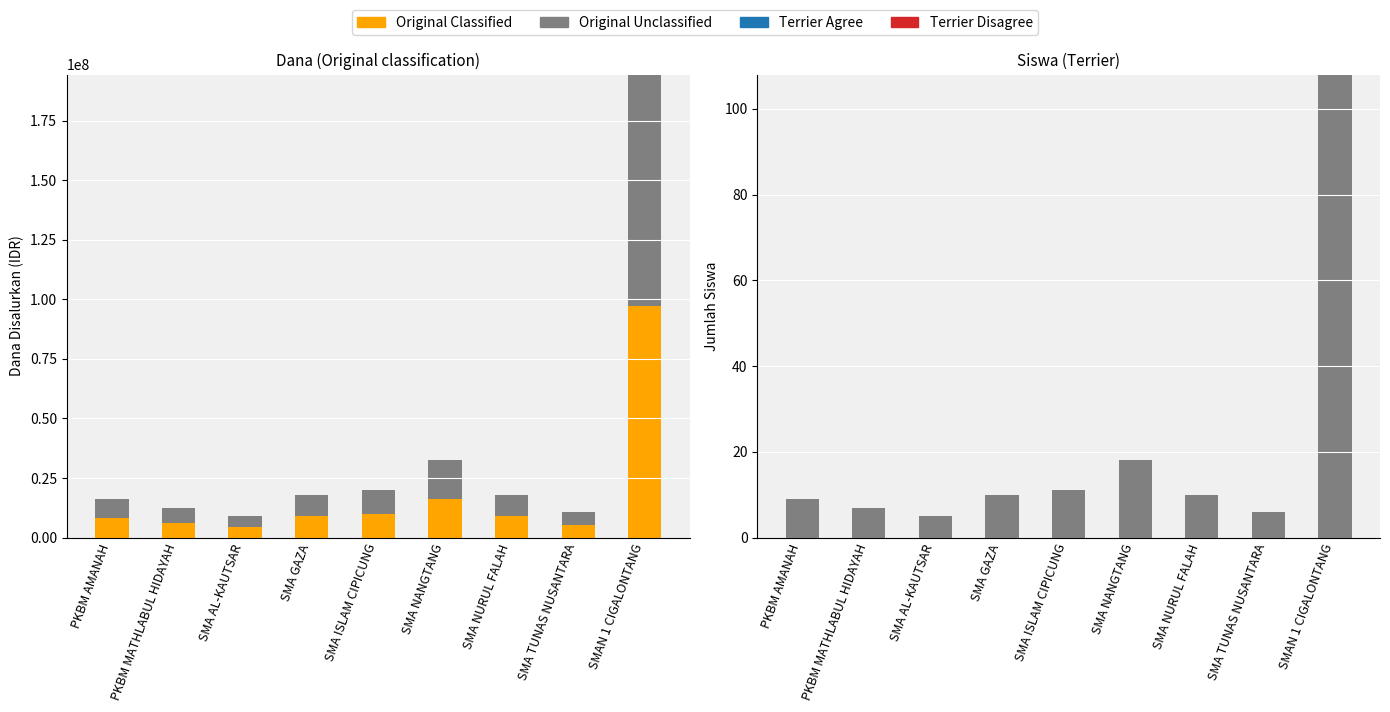

Reading left to right, what are all the values shown in this chart?

Original Classified: PKBM AMANAH=8100000	PKBM MATHLABUL HIDAYAH=6300000	SMA AL-KAUTSAR=4500000	SMA GAZA=9000000	SMA ISLAM CIPICUNG=9900000	SMA NANGTANG=16200000	SMA NURUL FALAH=9000000	SMA TUNAS NUSANTARA=5400000	SMAN 1 CIGALONTANG=97200000
Original Unclassified: PKBM AMANAH=9	PKBM MATHLABUL HIDAYAH=7	SMA AL-KAUTSAR=5	SMA GAZA=10	SMA ISLAM CIPICUNG=11	SMA NANGTANG=18	SMA NURUL FALAH=10	SMA TUNAS NUSANTARA=6	SMAN 1 CIGALONTANG=108
Terrier Agree: PKBM AMANAH=0	PKBM MATHLABUL HIDAYAH=0	SMA AL-KAUTSAR=0	SMA GAZA=0	SMA ISLAM CIPICUNG=0	SMA NANGTANG=0	SMA NURUL FALAH=0	SMA TUNAS NUSANTARA=0	SMAN 1 CIGALONTANG=0
Terrier Disagree: PKBM AMANAH=0	PKBM MATHLABUL HIDAYAH=0	SMA AL-KAUTSAR=0	SMA GAZA=0	SMA ISLAM CIPICUNG=0	SMA NANGTANG=0	SMA NURUL FALAH=0	SMA TUNAS NUSANTARA=0	SMAN 1 CIGALONTANG=0